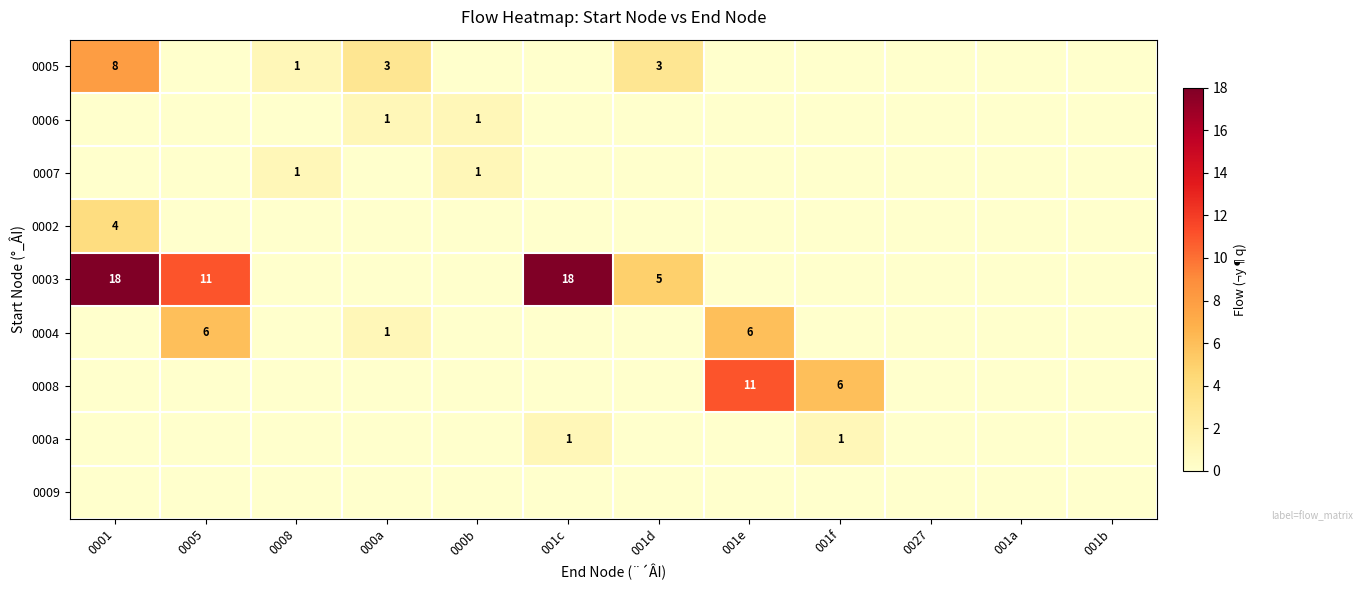

Rank the series by their maximum value, from lowest to highest.

0009, 0006, 0007, 000a, 0002, 0004, 0005, 0008, 0003